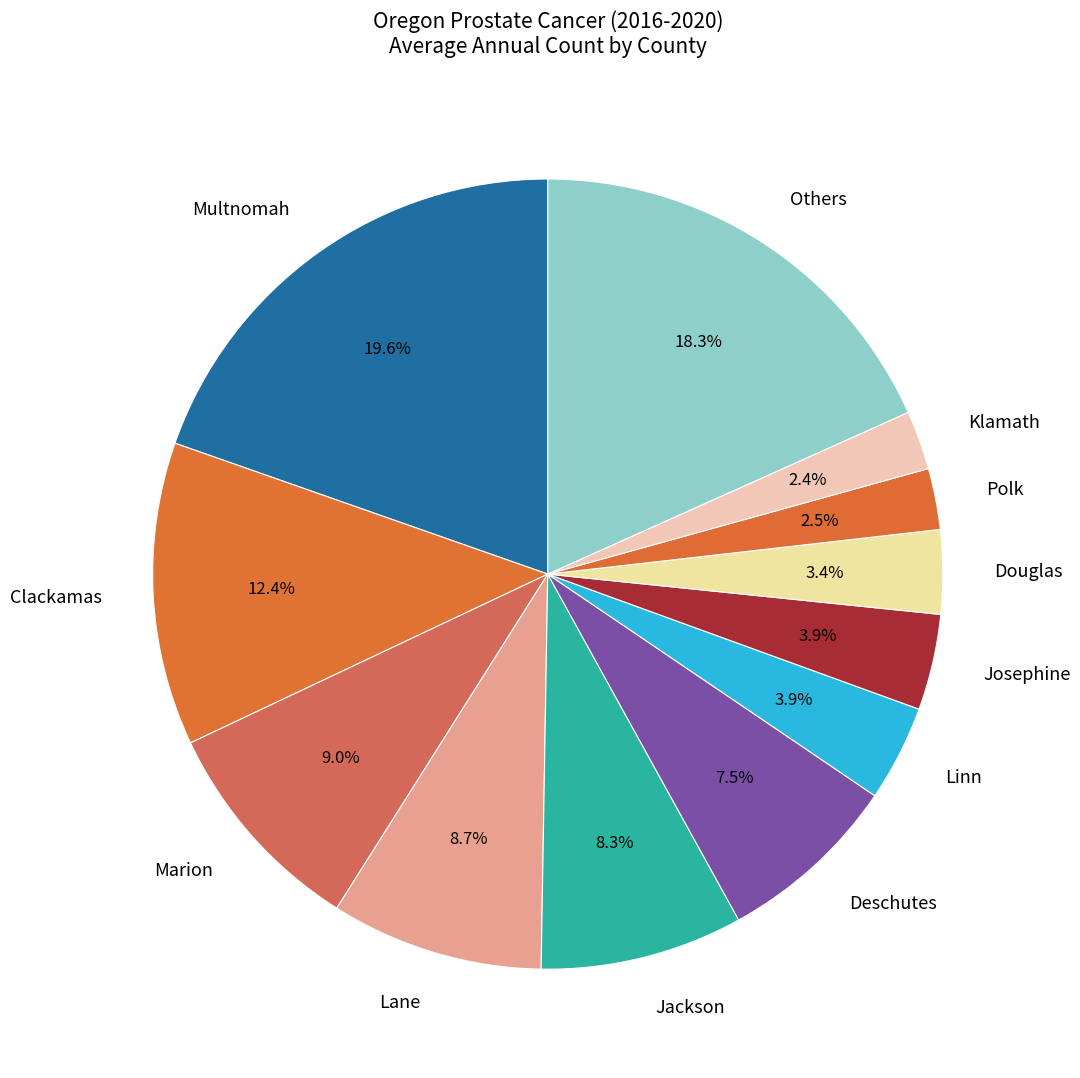

To the nearest percent, what percentage of the pie is Clackamas?

12%